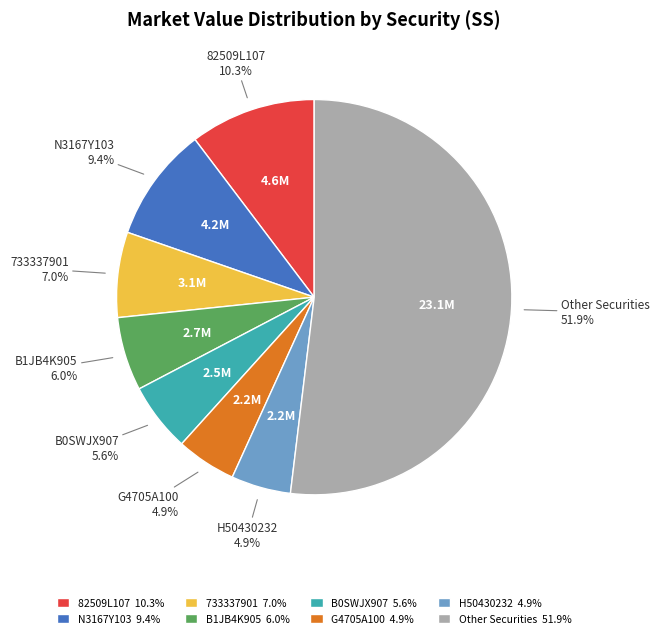

Is there any slice that represents more than half of the pie?

Yes